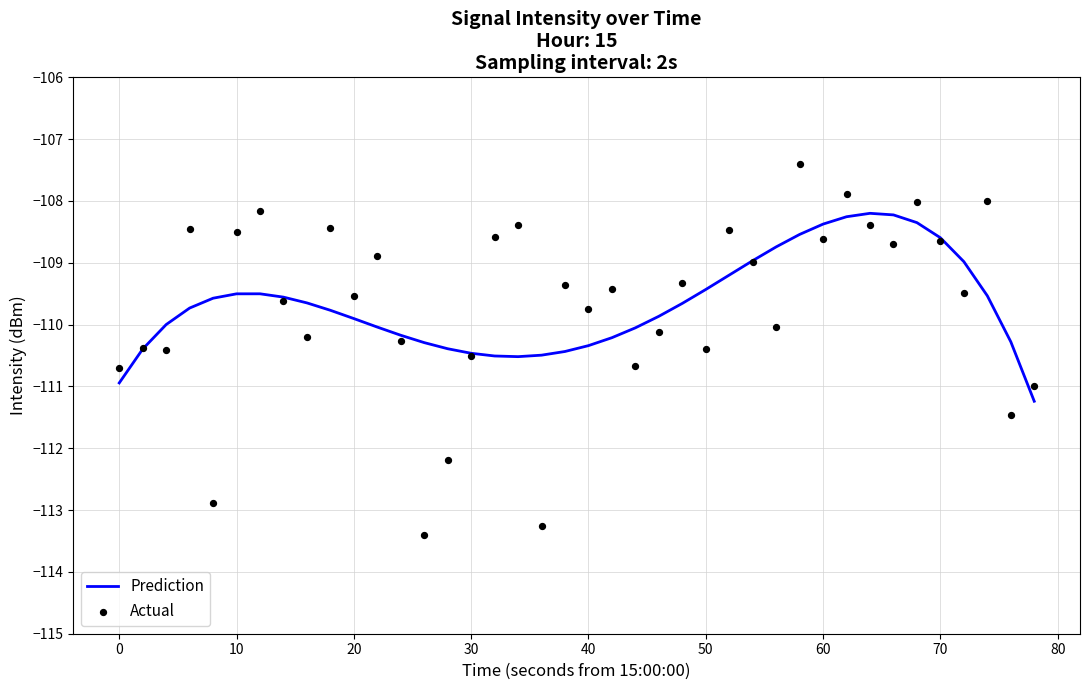

Which series has the largest total across all categories?

Prediction